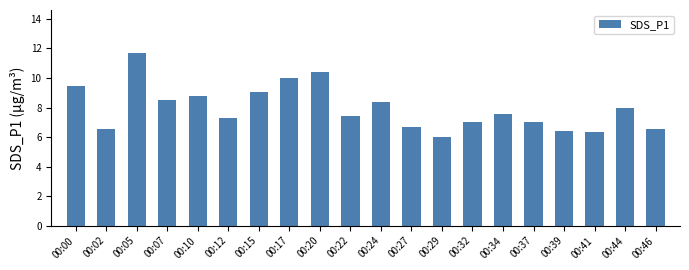

What is the difference between the values at 00:29 and 00:17?

4.0